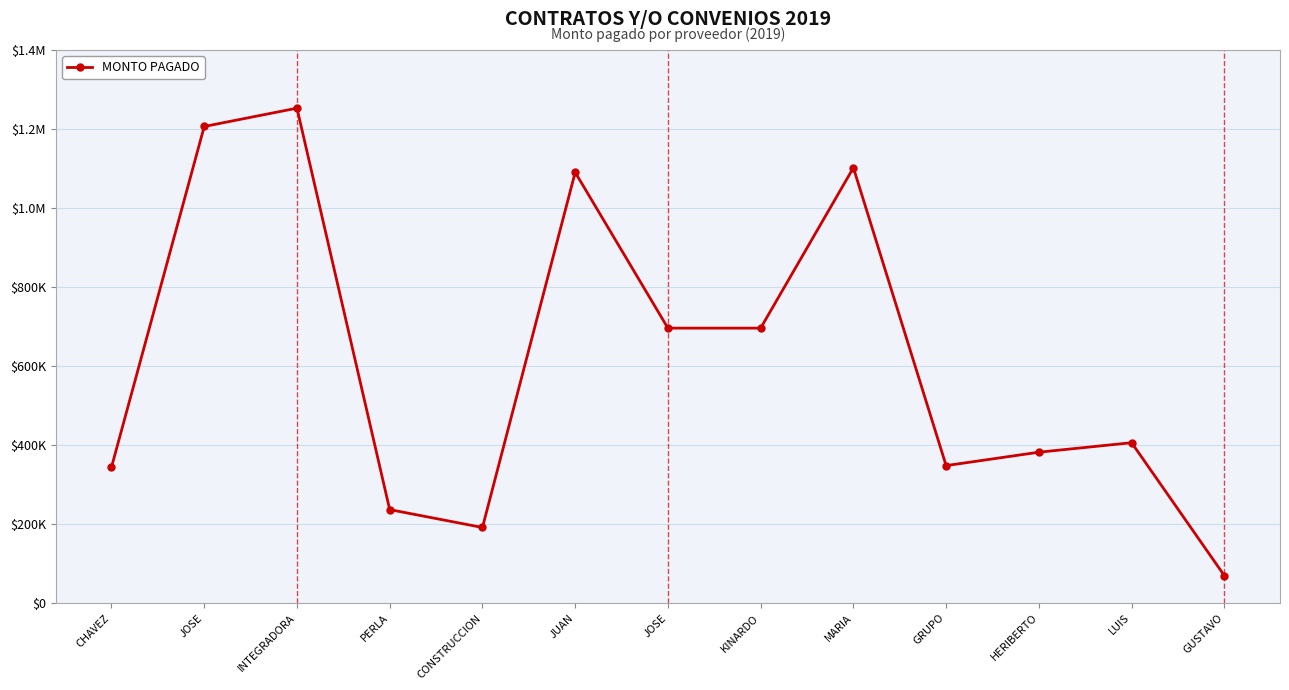

True or false: the data shows 348000.0 at GRUPO.

True